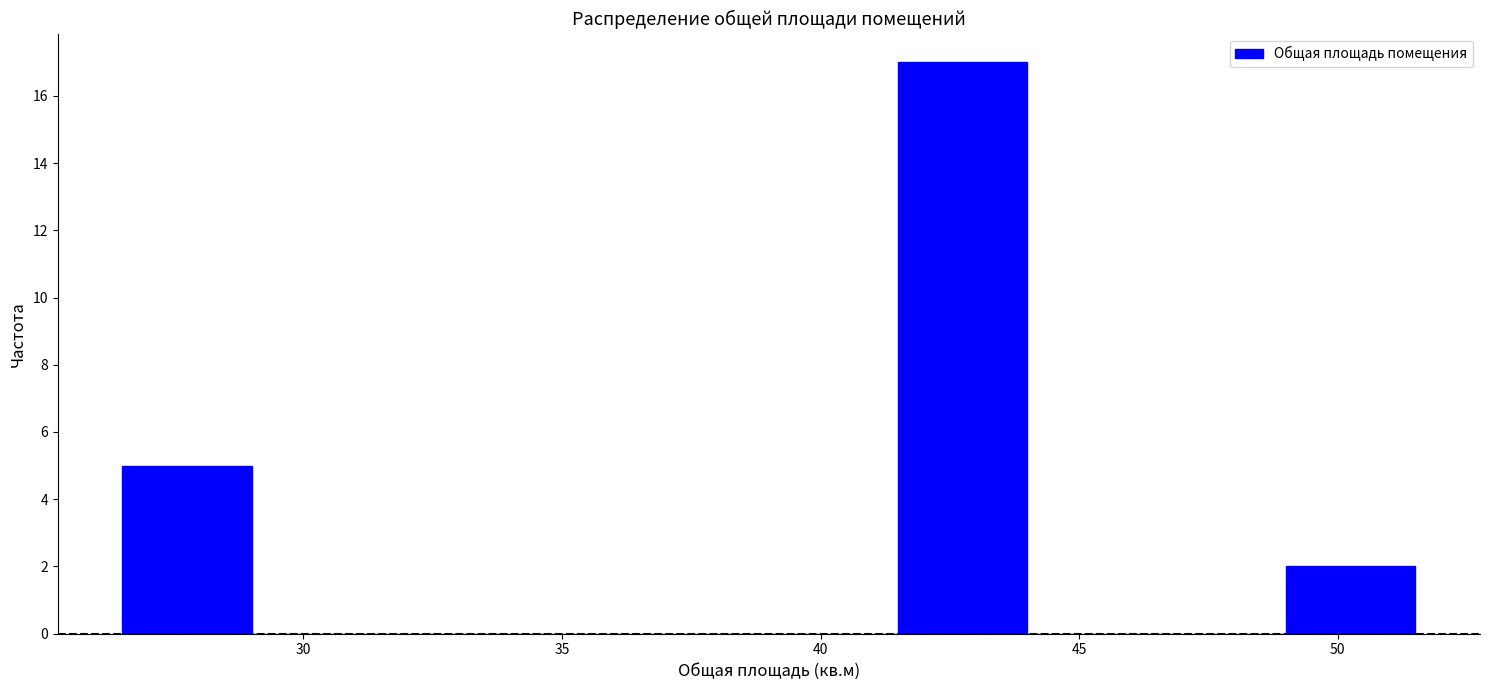

Which range on the x-axis has the tallest bar?

41.5 to 44.0